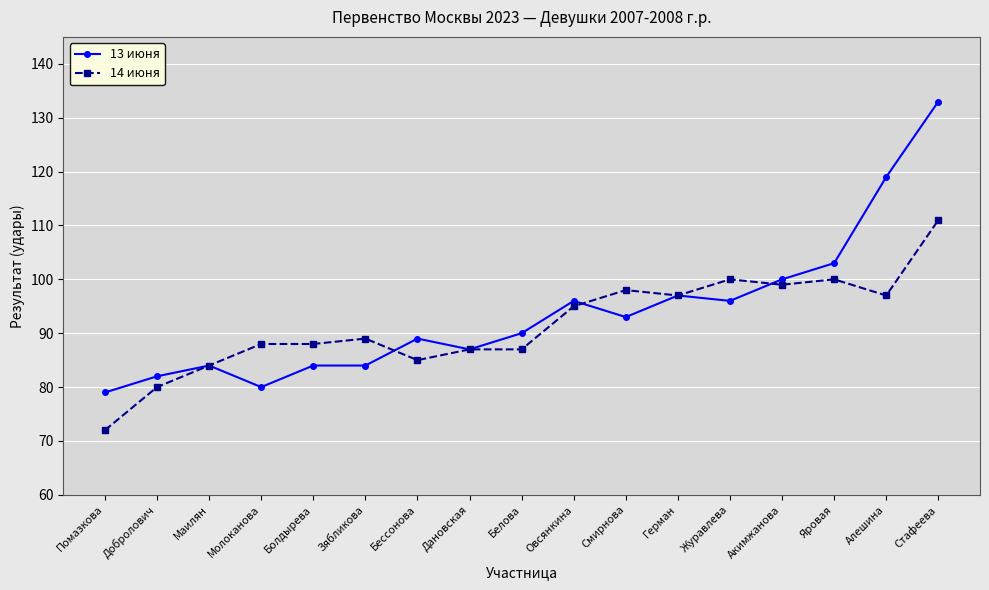

At which category does the chart reach its peak across all series?

Стафеева